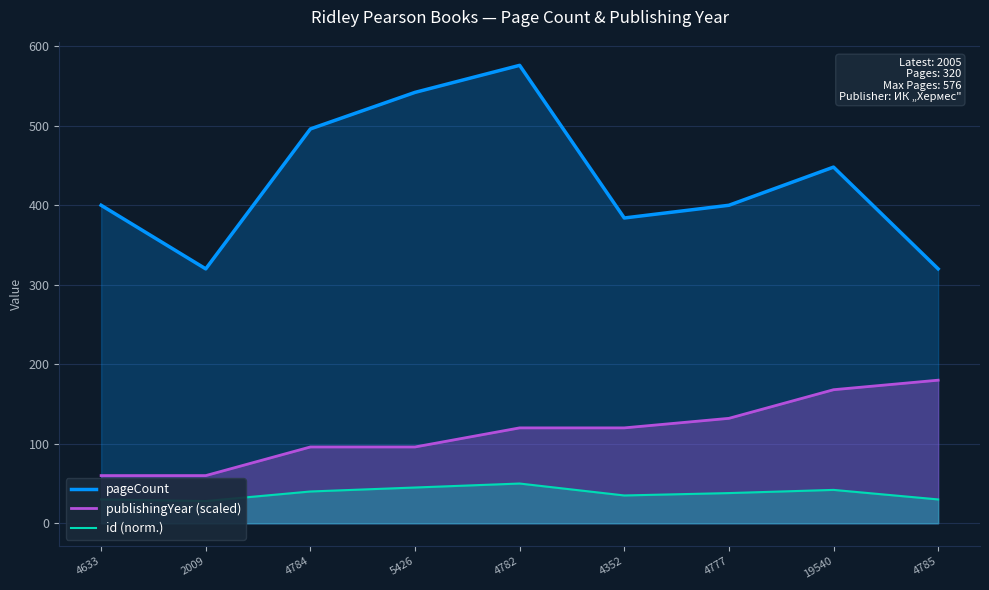

What position from the left is 2009?

2